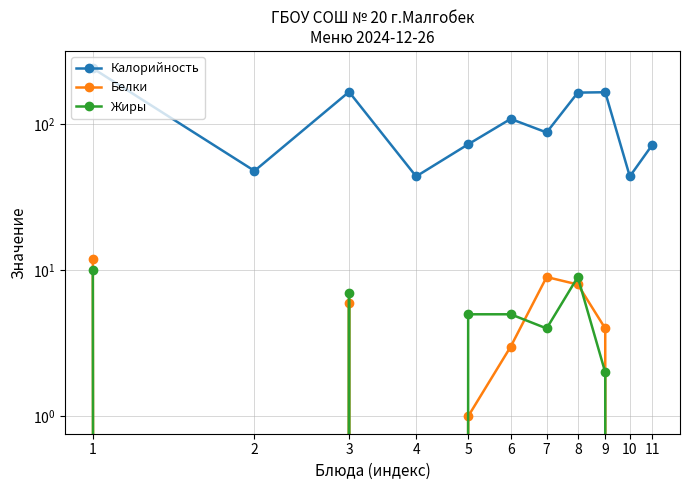

Where is the first local minimum for Калорийность?

2